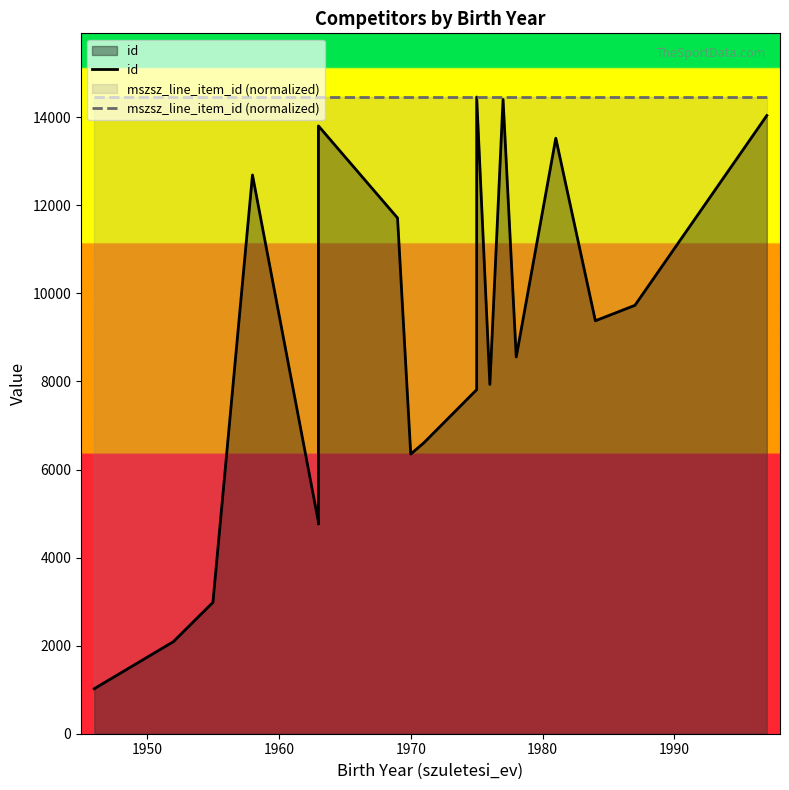

Is it true that mszsz_line_item_id (normalized) equals 14460 at 1980?

True